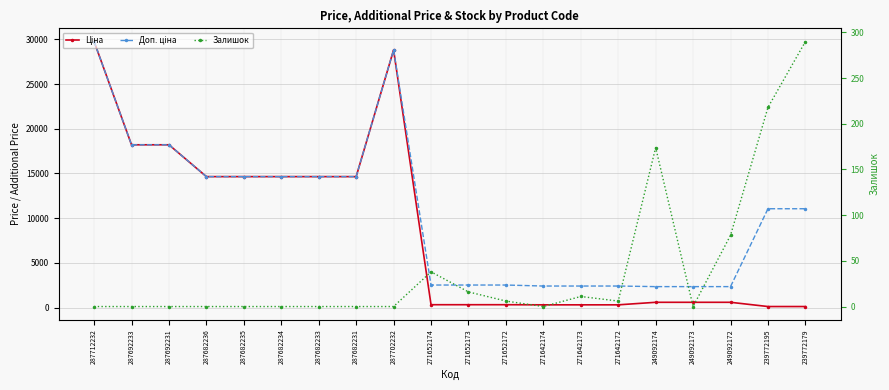

True or false: Залишок and Ціна cross at least once.

True